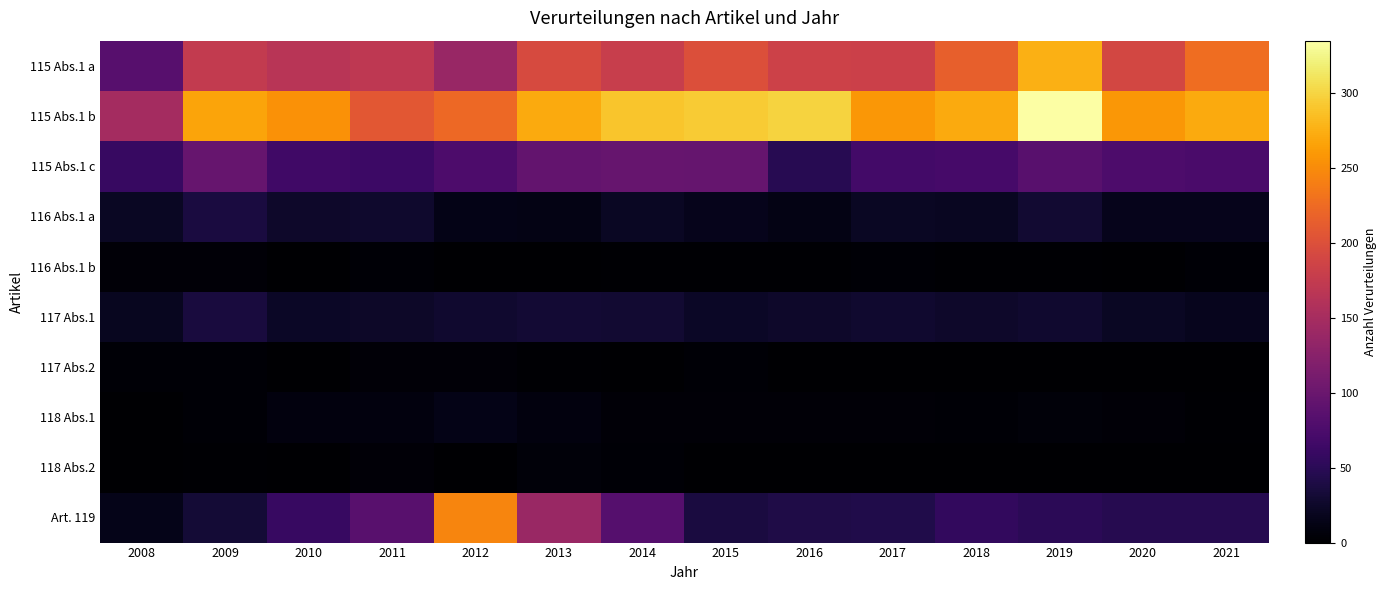

At which category is the sum across all series the highest?

2019